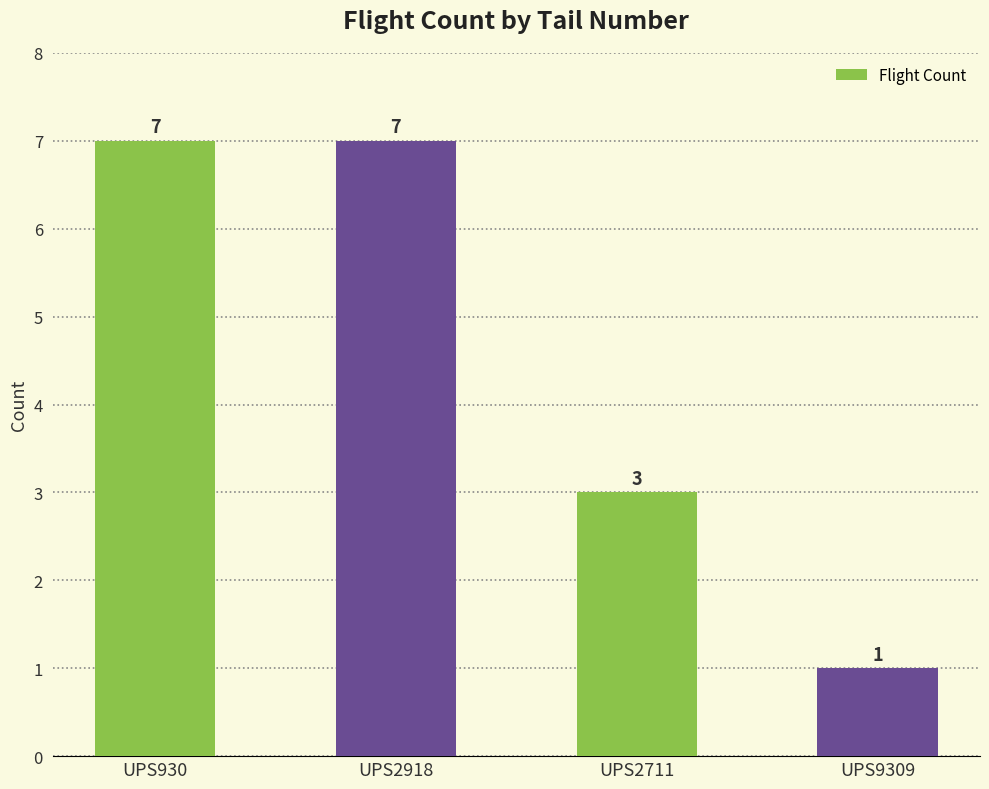

What is the greatest value displayed?

7